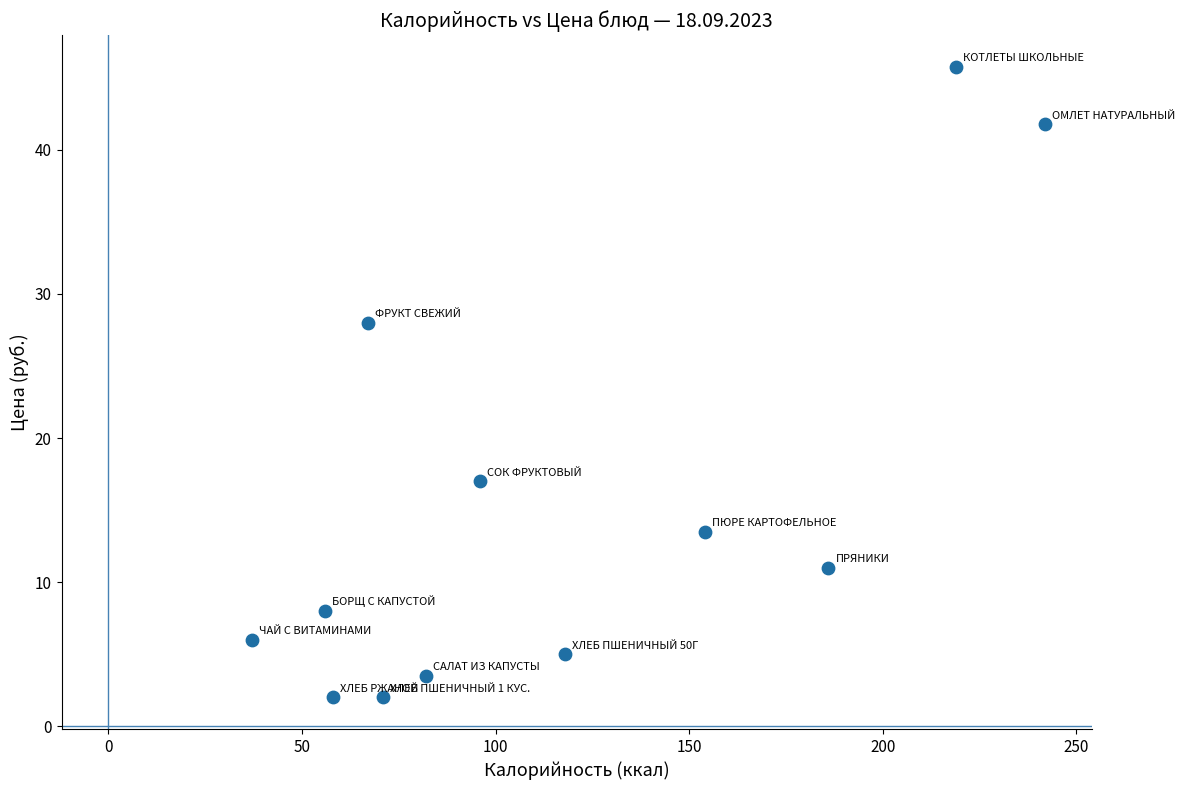

What is the average Y value?

15.3